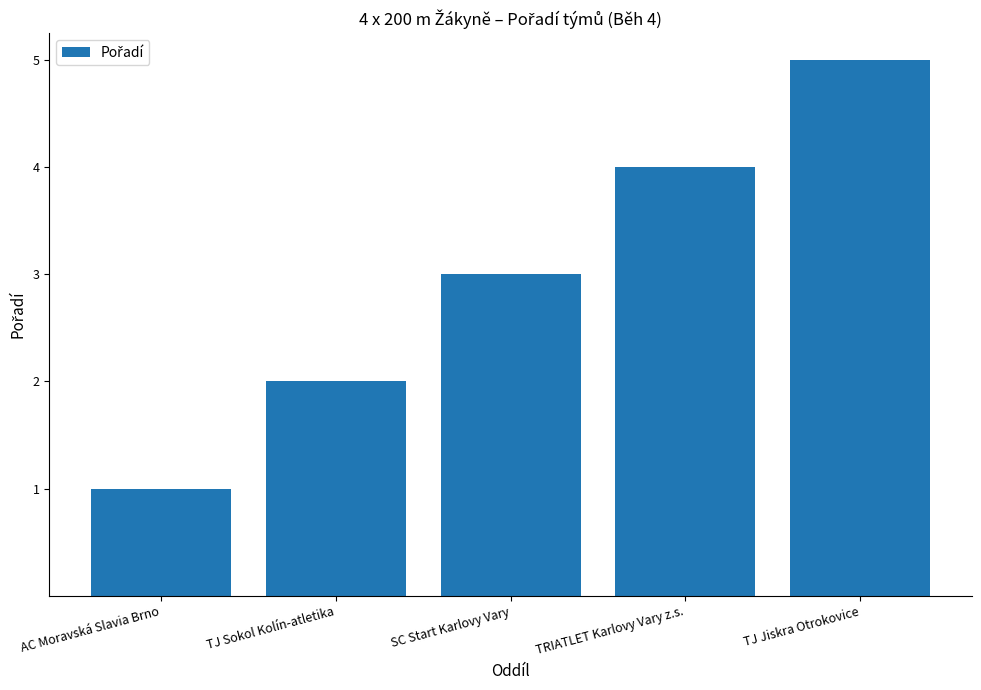

The value at SC Start Karlovy Vary is 3. True or false?

True